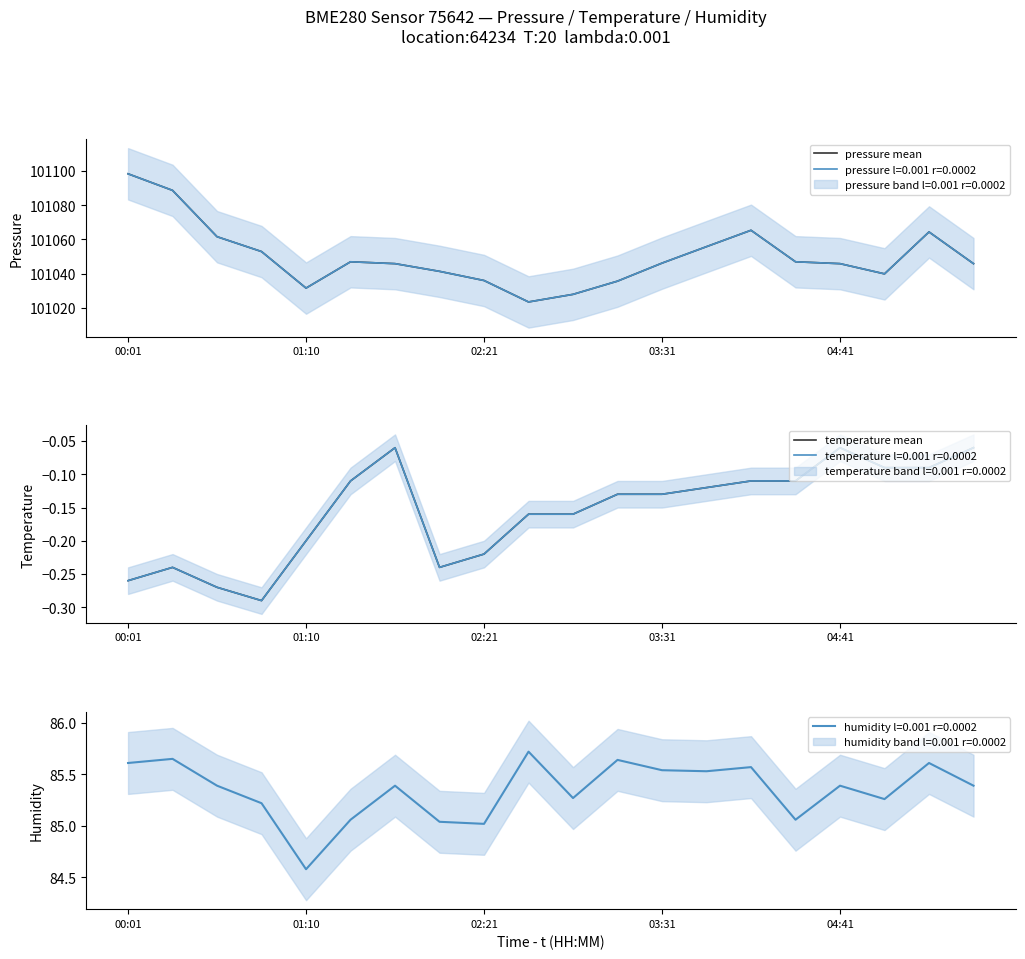

True or false: humidity l=0.001 r=0.0002 has a value of 139.1 at 00:01.

False